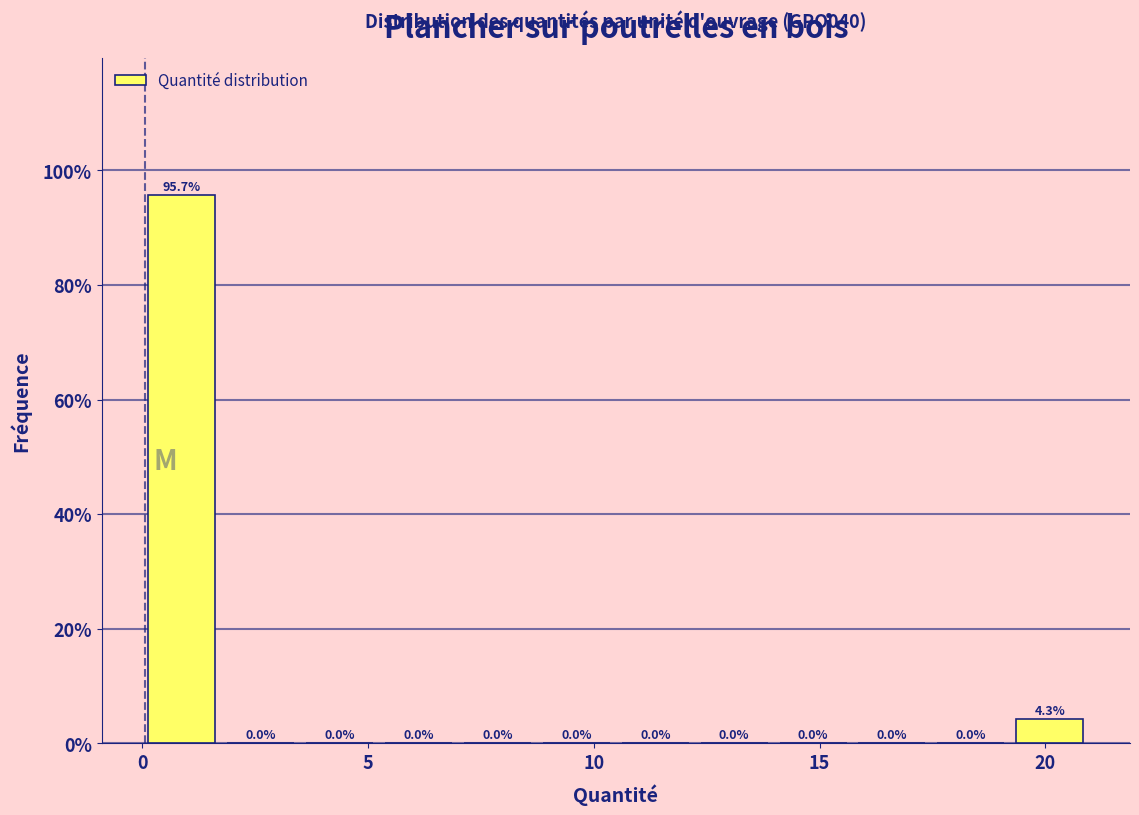

Around what value on the x-axis is the tallest bar? Give the approximate position of its centre, as read against the axis.

1.0